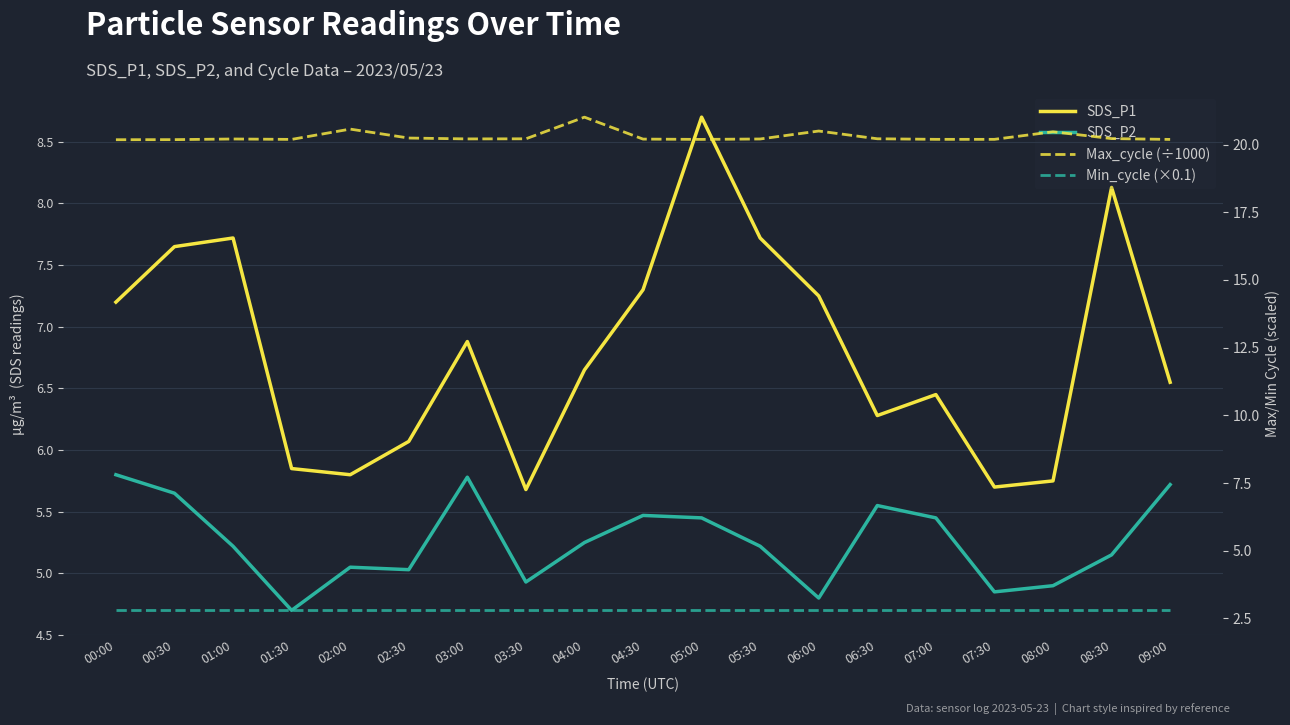

True or false: SDS_P2 and SDS_P1 cross at least once.

False